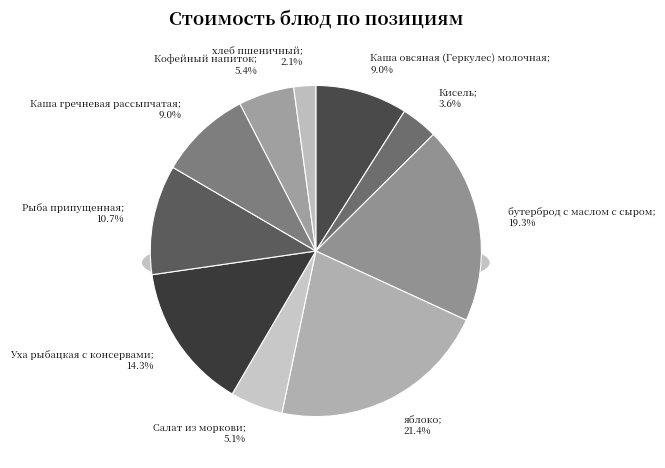

To the nearest percent, what is the average slice percentage?

10%